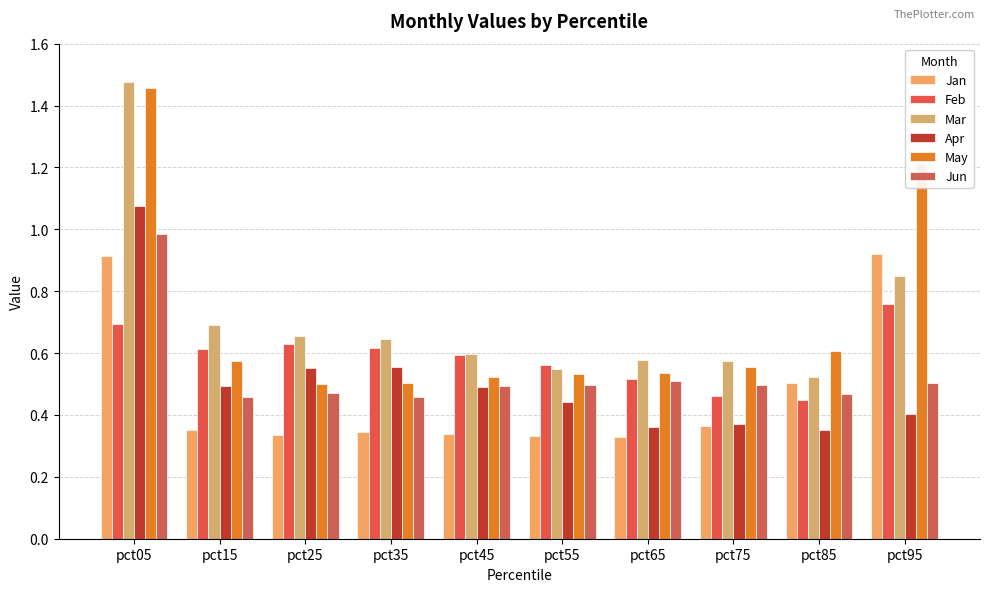

What is the difference between the highest and lowest values at pct35?

0.3